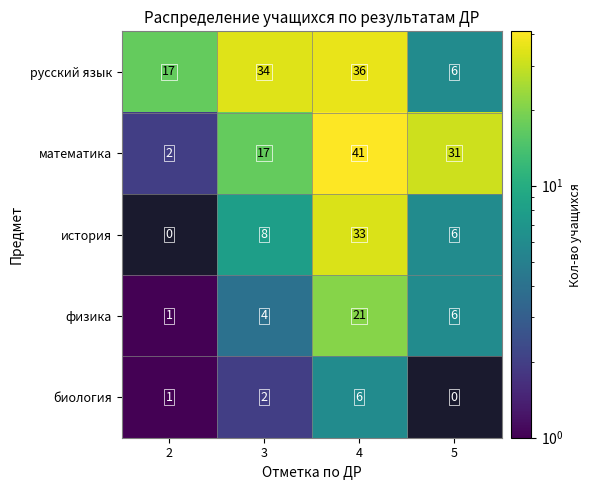

List the series in order of their peak value, highest first.

математика, русский язык, история, физика, биология